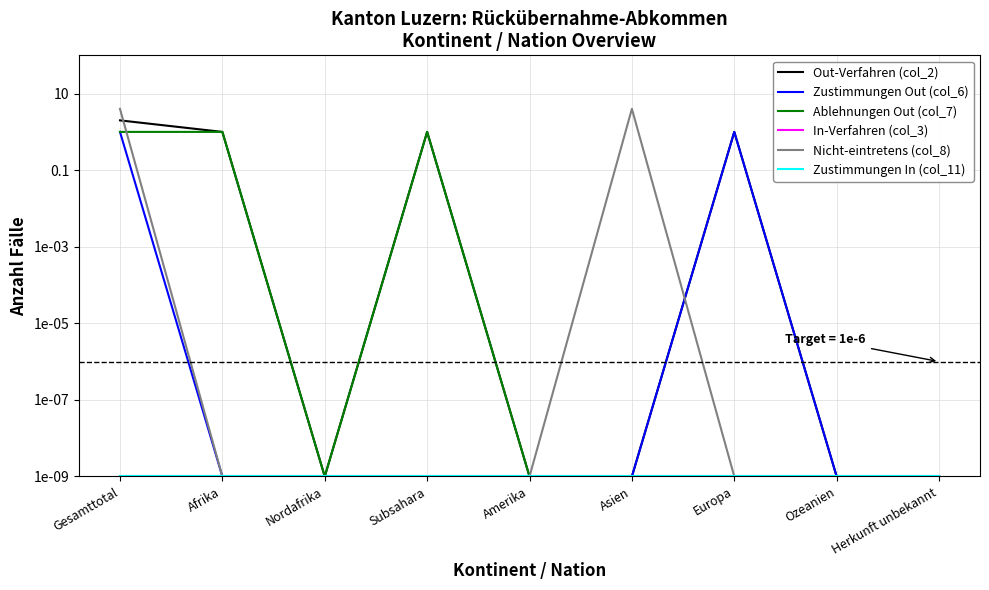

What is the total value across all series at Gesamttotal?

8.0